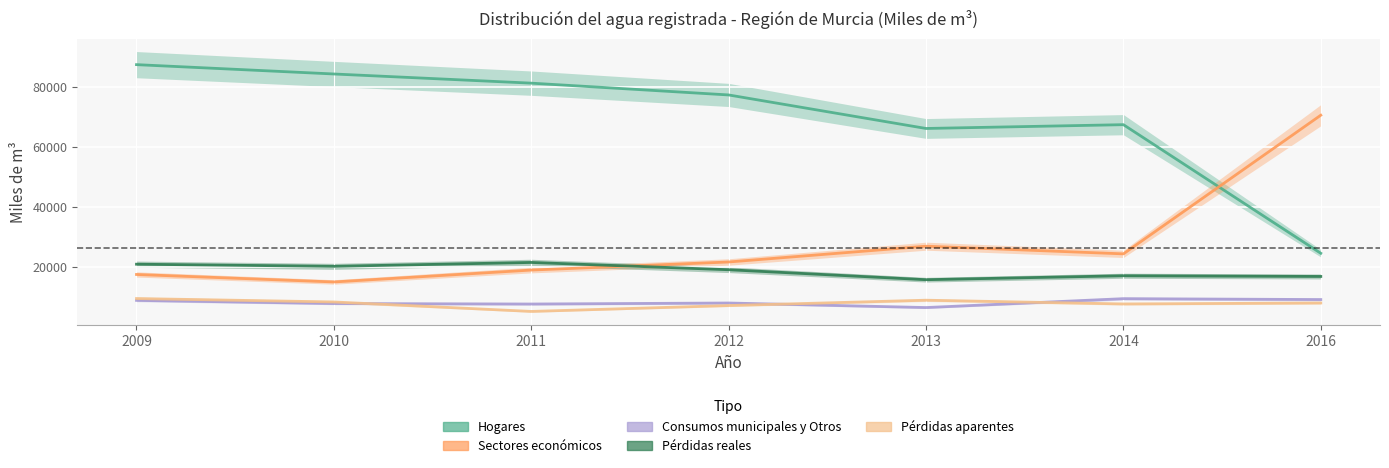

At 2010, list the series in order from largest to smallest.

Hogares, Pérdidas reales, Sectores económicos, Pérdidas aparentes, Consumos municipales y Otros